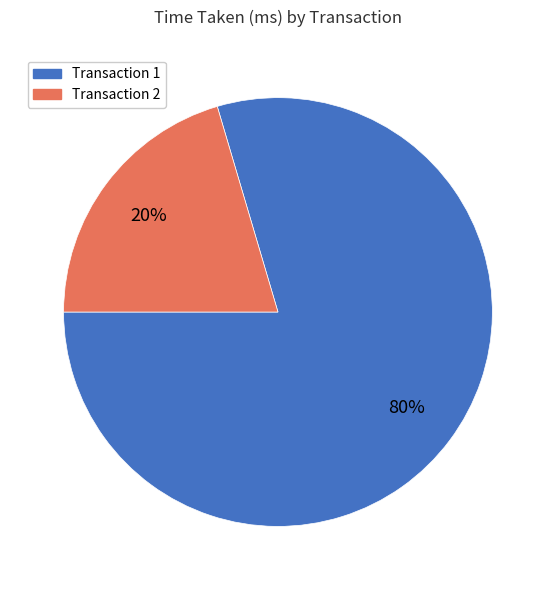

Does Transaction 2 account for over 50% of the chart?

No